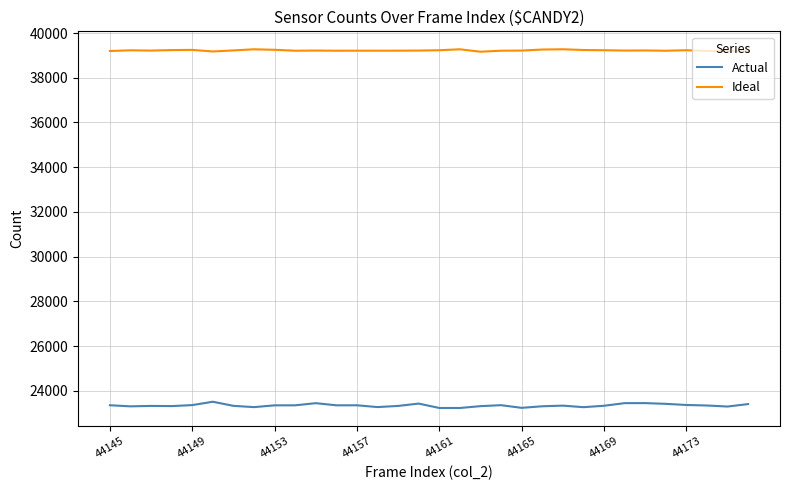

How many values in the Ideal series are below 39217?

15